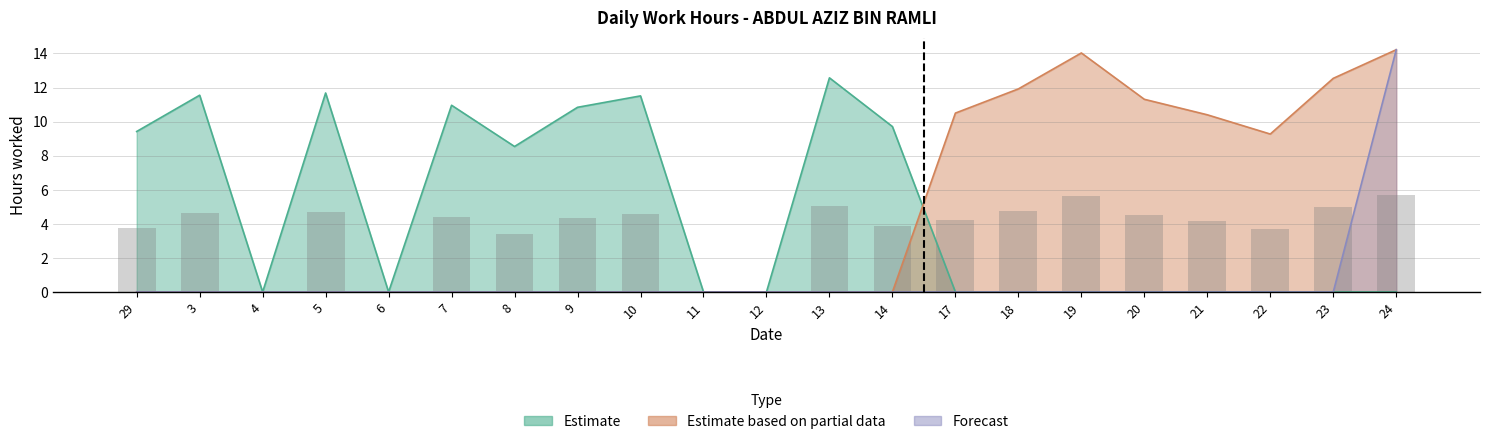

What is the greatest value displayed?

14.2